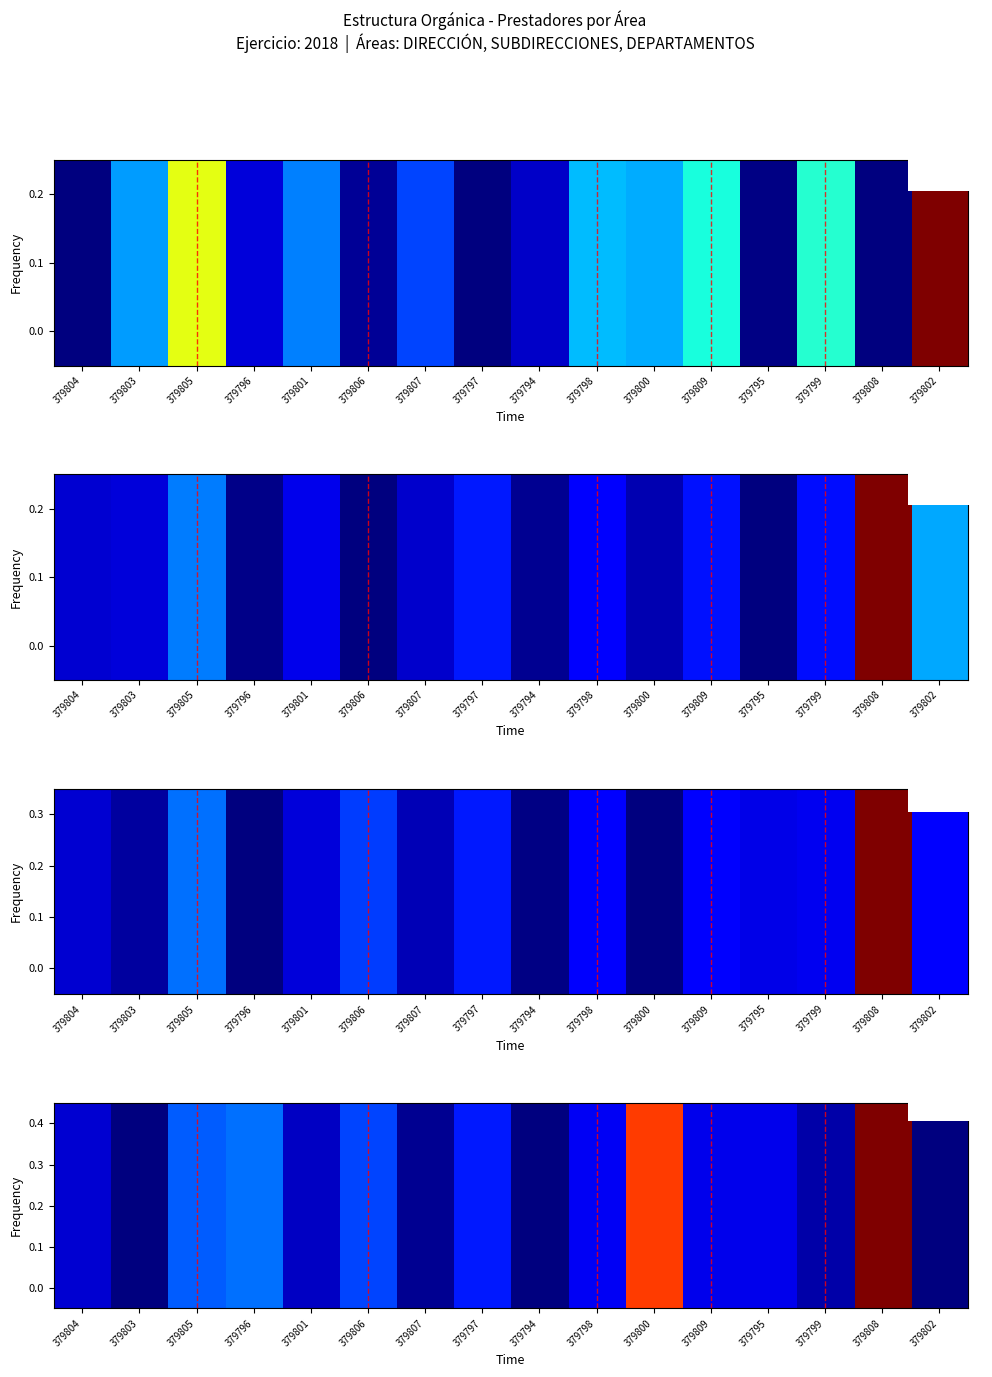

What is the minimum value shown in the chart?

0.1